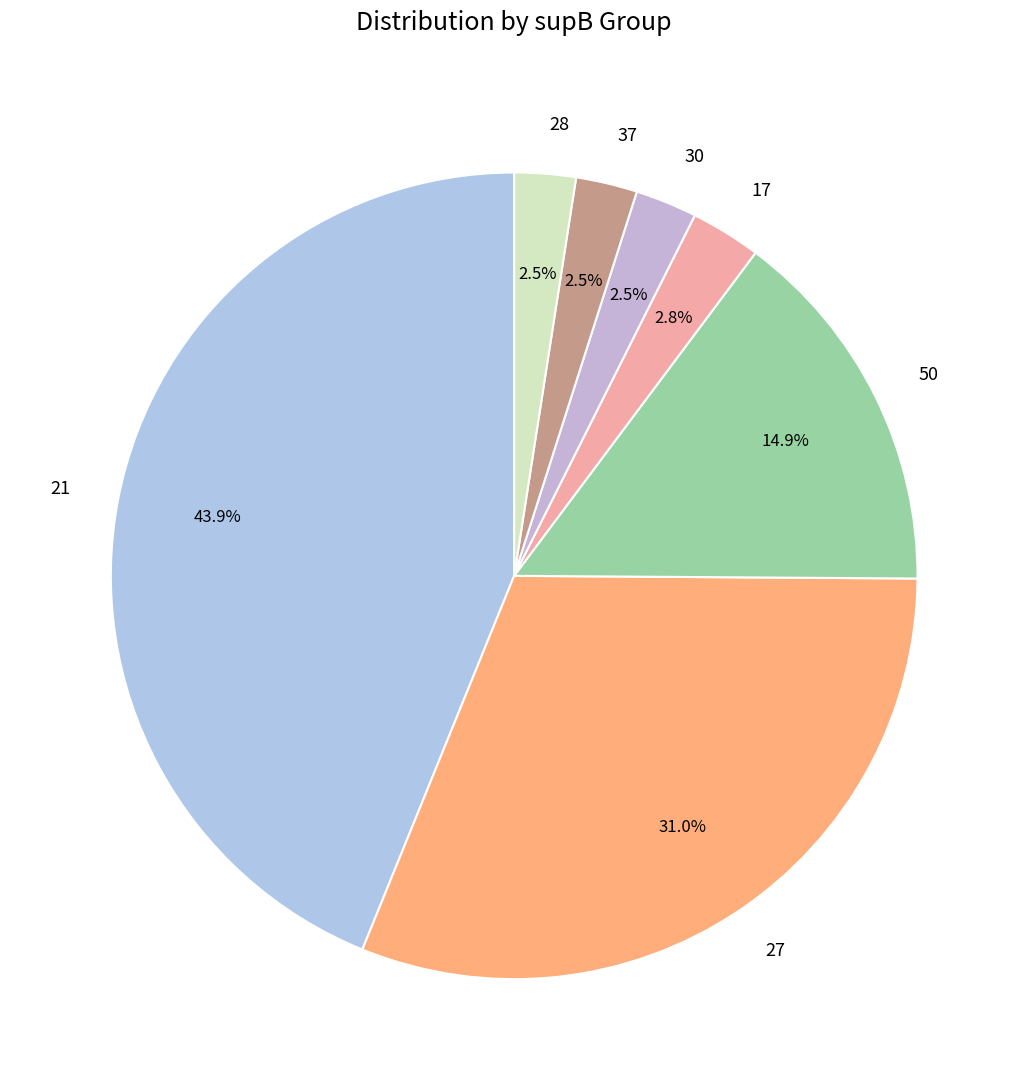

To the nearest percent, what is the difference between the largest and smallest slice percentages?

41%